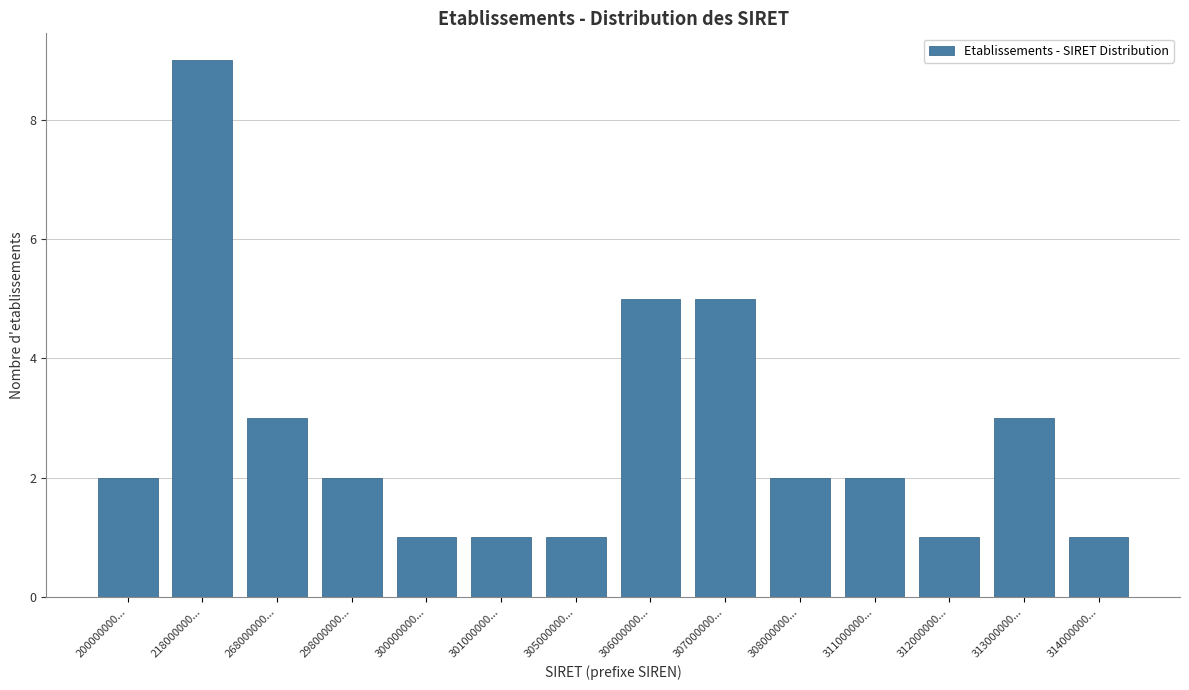

Reading left to right, extract all data points from this chart.

2	9	3	2	1	1	1	5	5	2	2	1	3	1